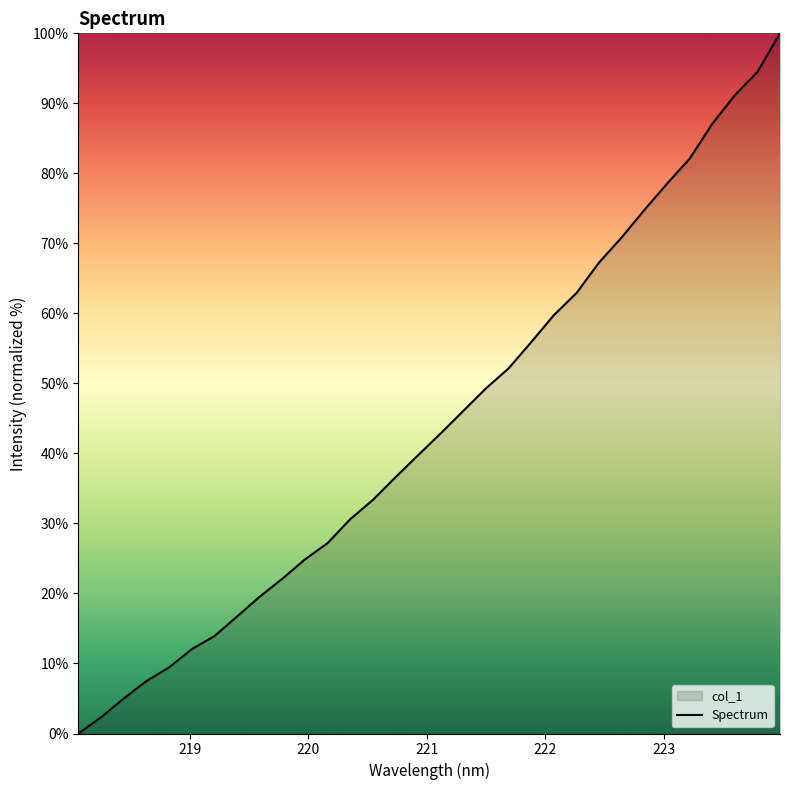

What is the difference between the maximum and minimum values?

100.0